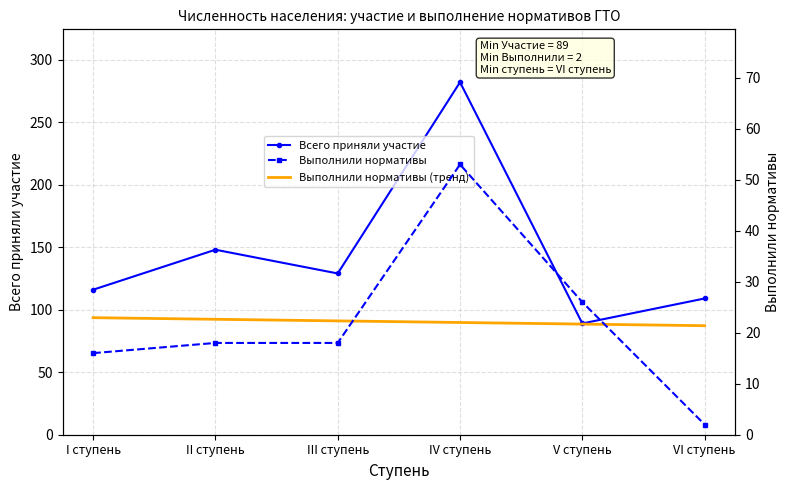

What is the sum of all Всего приняли участие values?

873